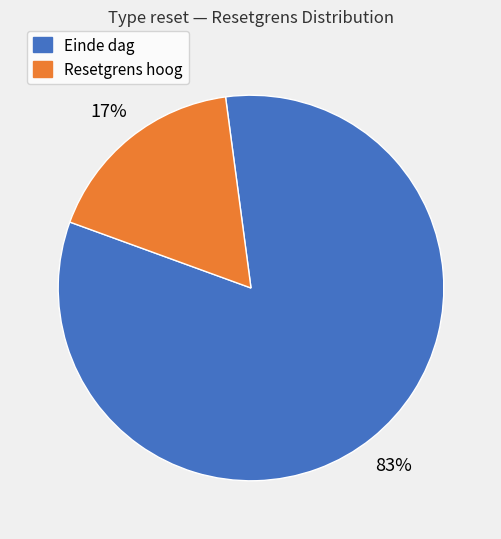

Is there any slice that represents more than half of the pie?

Yes